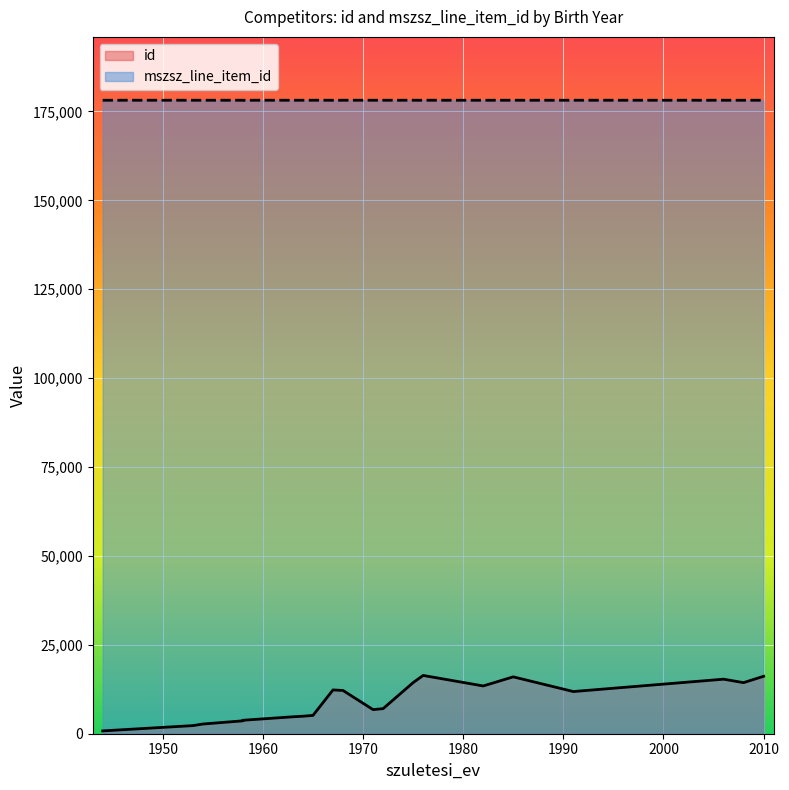

Is it true that mszsz_line_item_id equals 278631 at 1965?

False